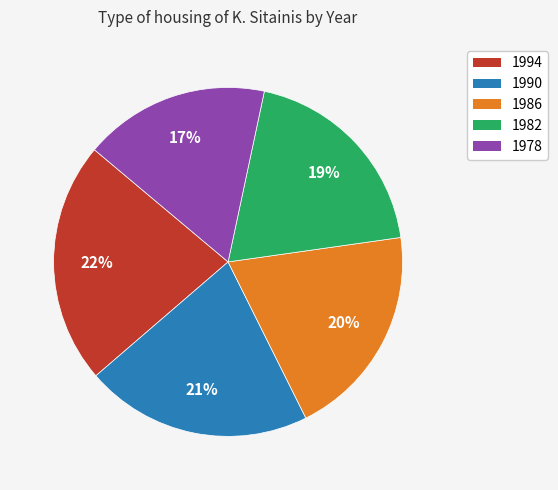

The 1994 slice represents 22% of the pie. True or false?

True